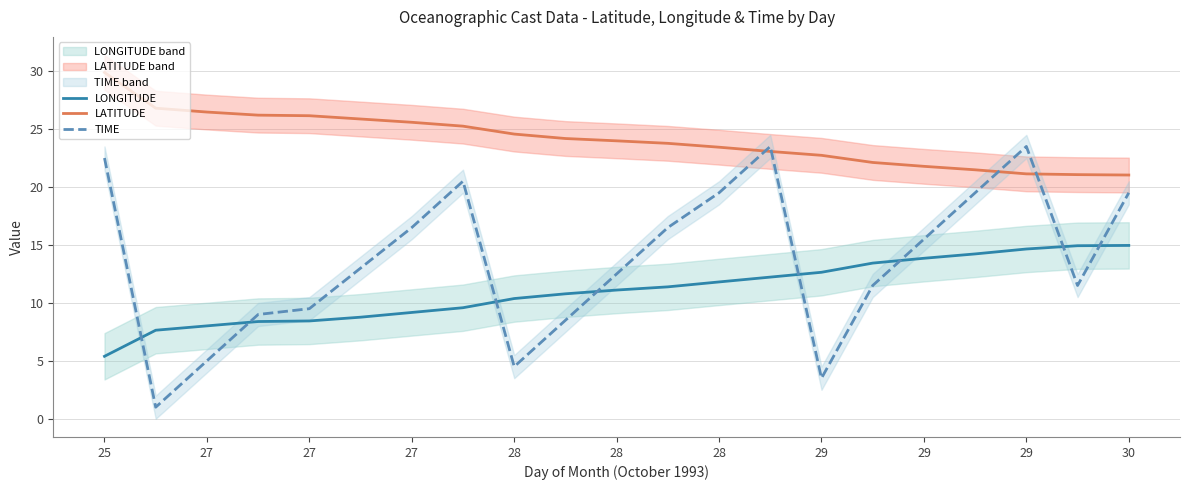

What is the average value of the LONGITUDE series?

11.0